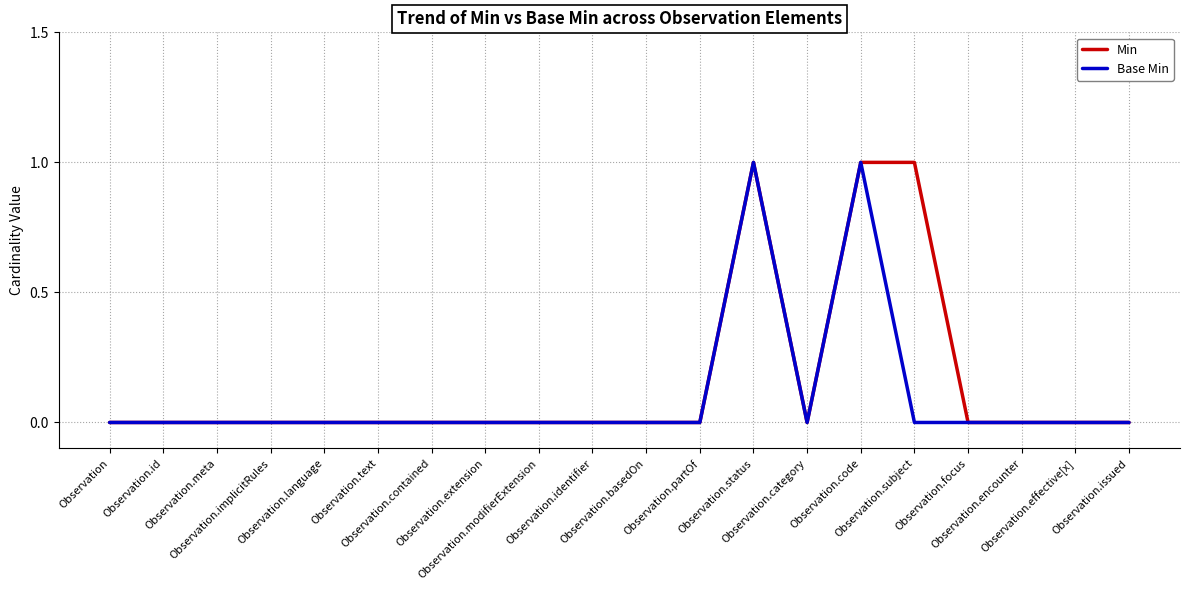

Count the Base Min values in the range 0 to 1.

20